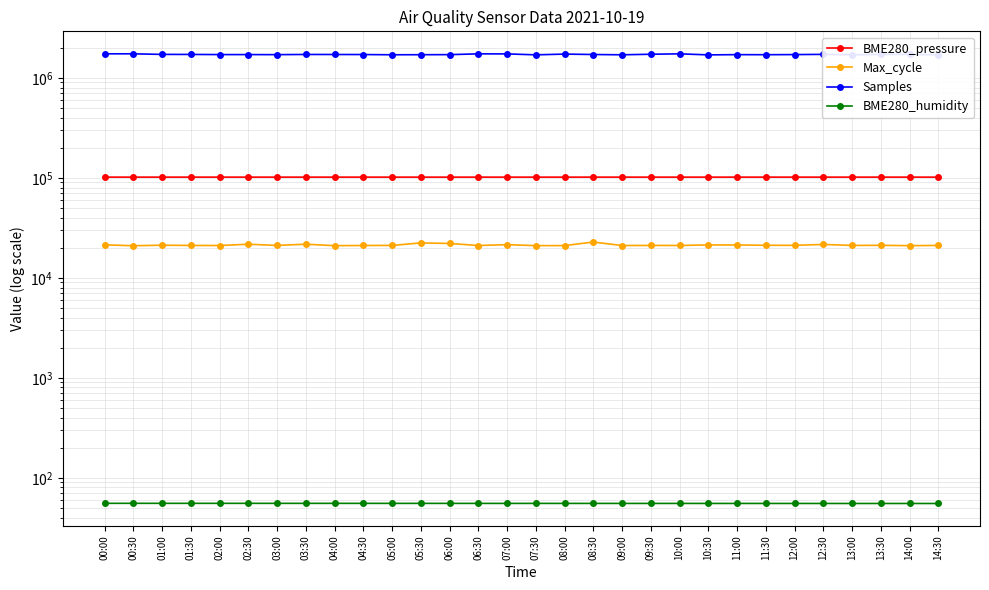

At which label does BME280_pressure first exceed 101712?

00:00